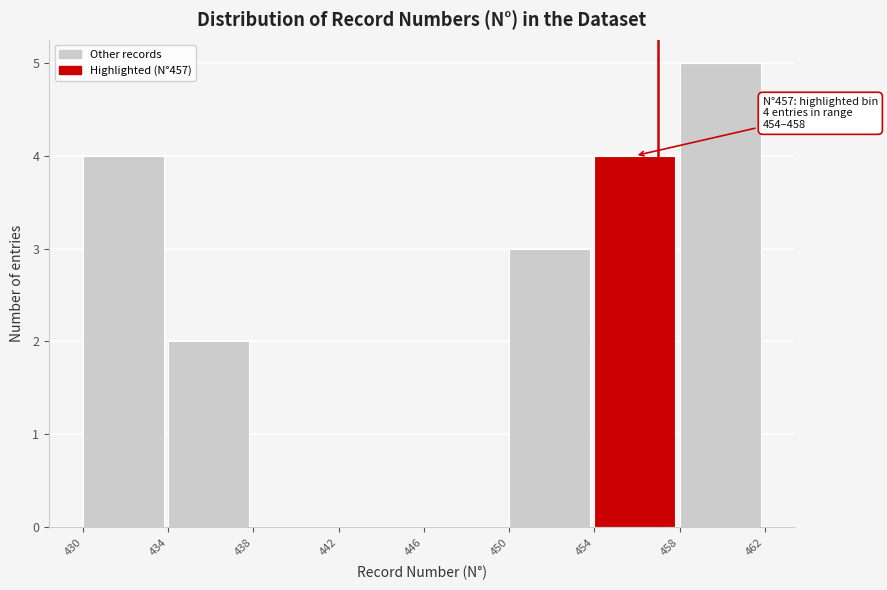

Which range on the x-axis has the tallest bar?

458 to 462